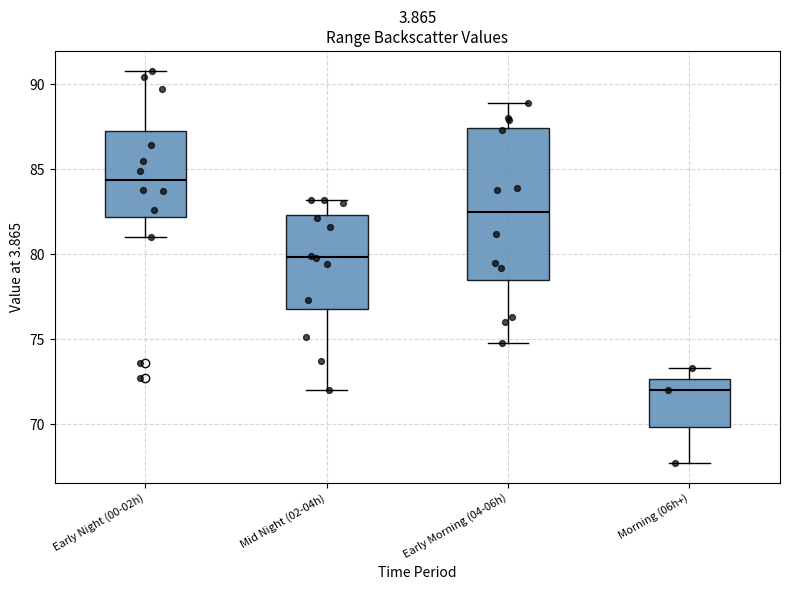

Reading left to right, read every box against the y-axis: the position of its median line, the range the box covers, and the ends of its whiskers. The values are not printed on the chart, so give them approximately, as read against the axis.

Early Night (00-02h): median 84.5, box 82.0 to 87.0, whiskers 81.0 to 91.0
Mid Night (02-04h): median 80.0, box 77.0 to 82.5, whiskers 72.0 to 83.0
Early Morning (04-06h): median 82.5, box 78.5 to 87.5, whiskers 75.0 to 89.0
Morning (06h+): median 72.0, box 70.0 to 72.5, whiskers 67.5 to 73.5